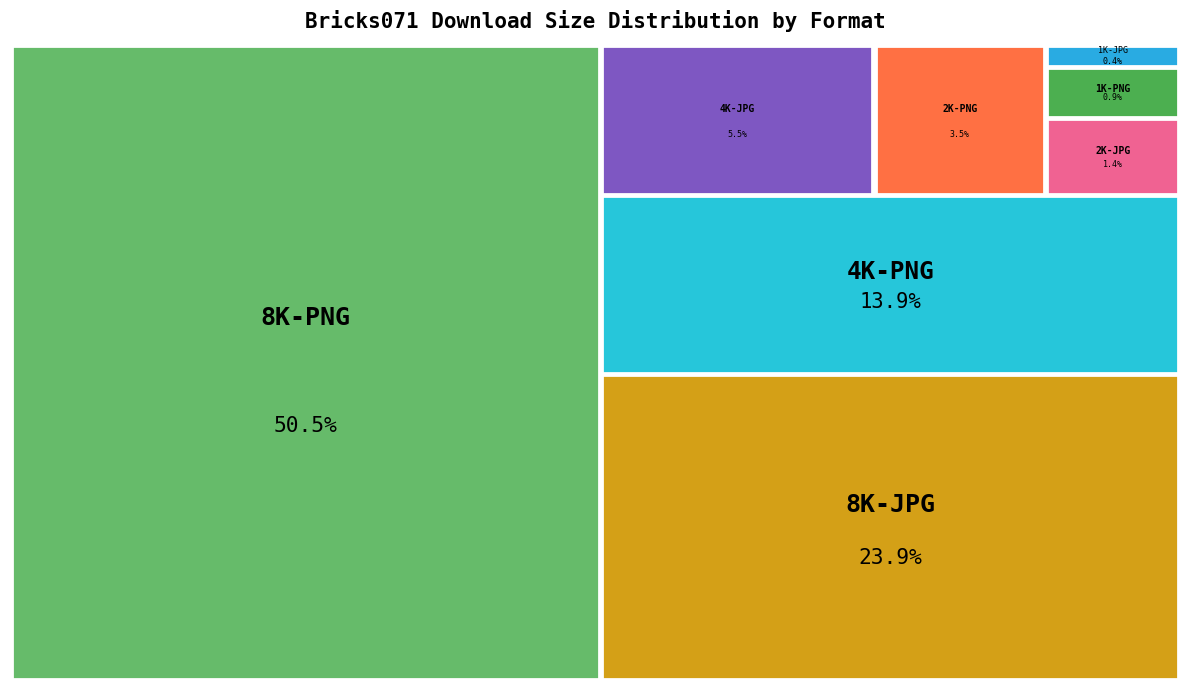

True or false: 8K-PNG accounts for 50% of the total.

True